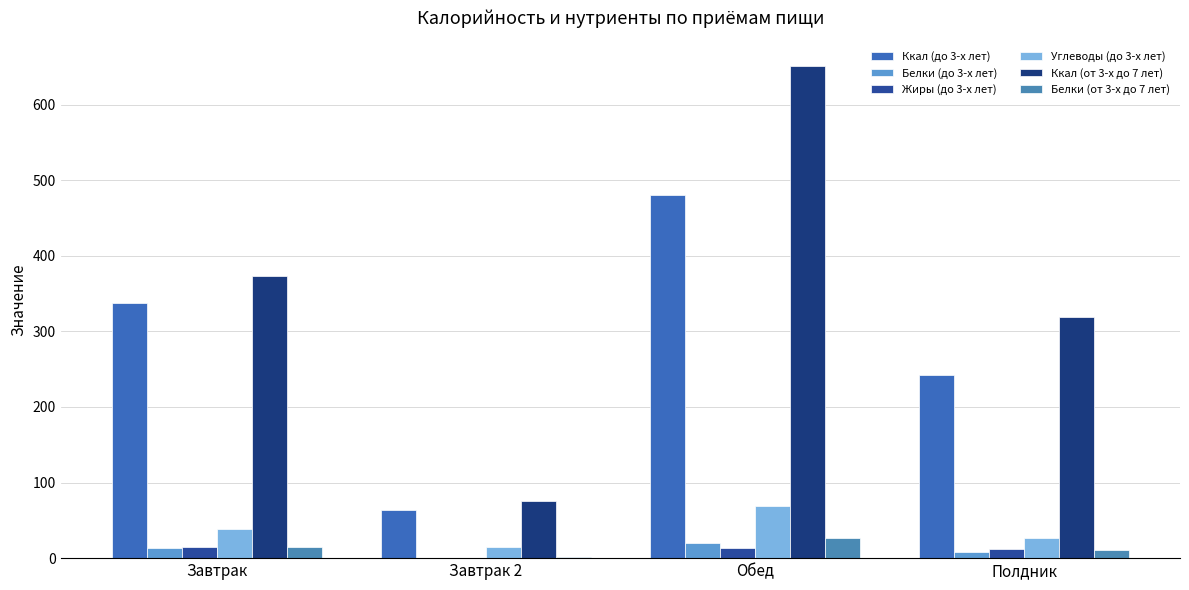

Which series has the largest total across all categories?

Ккал (от 3-х до 7 лет)